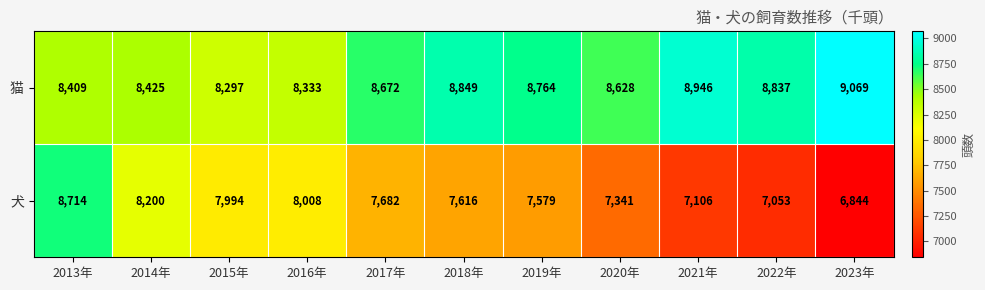

Which series has the largest total across all categories?

猫